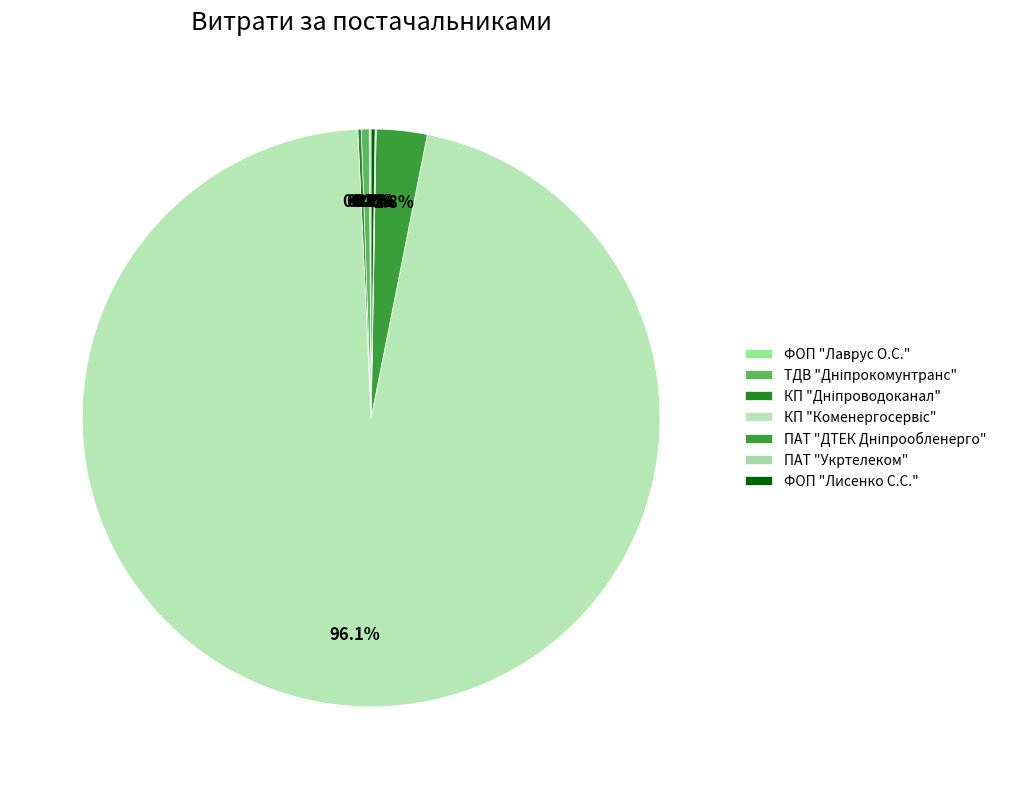

What is the largest slice in the pie chart?

КП "Коменергосервіс"